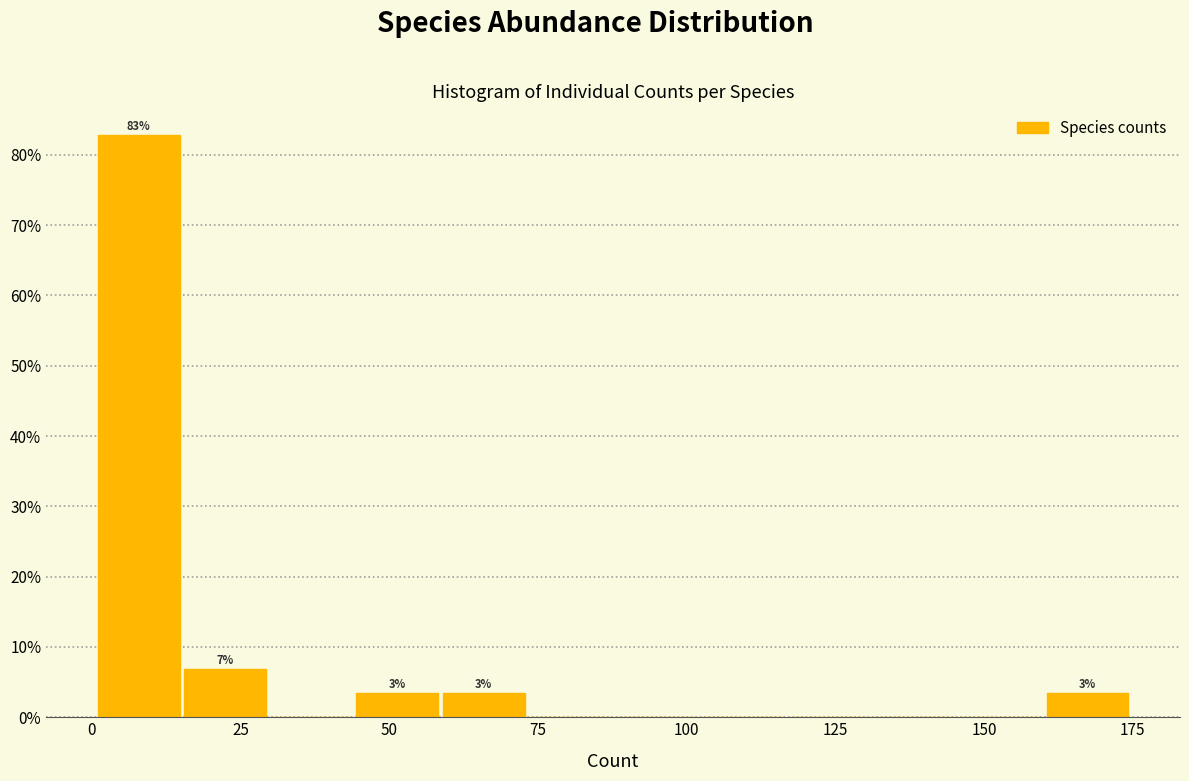

Read against the x-axis, roughly where is the centre of the tallest bar?

10